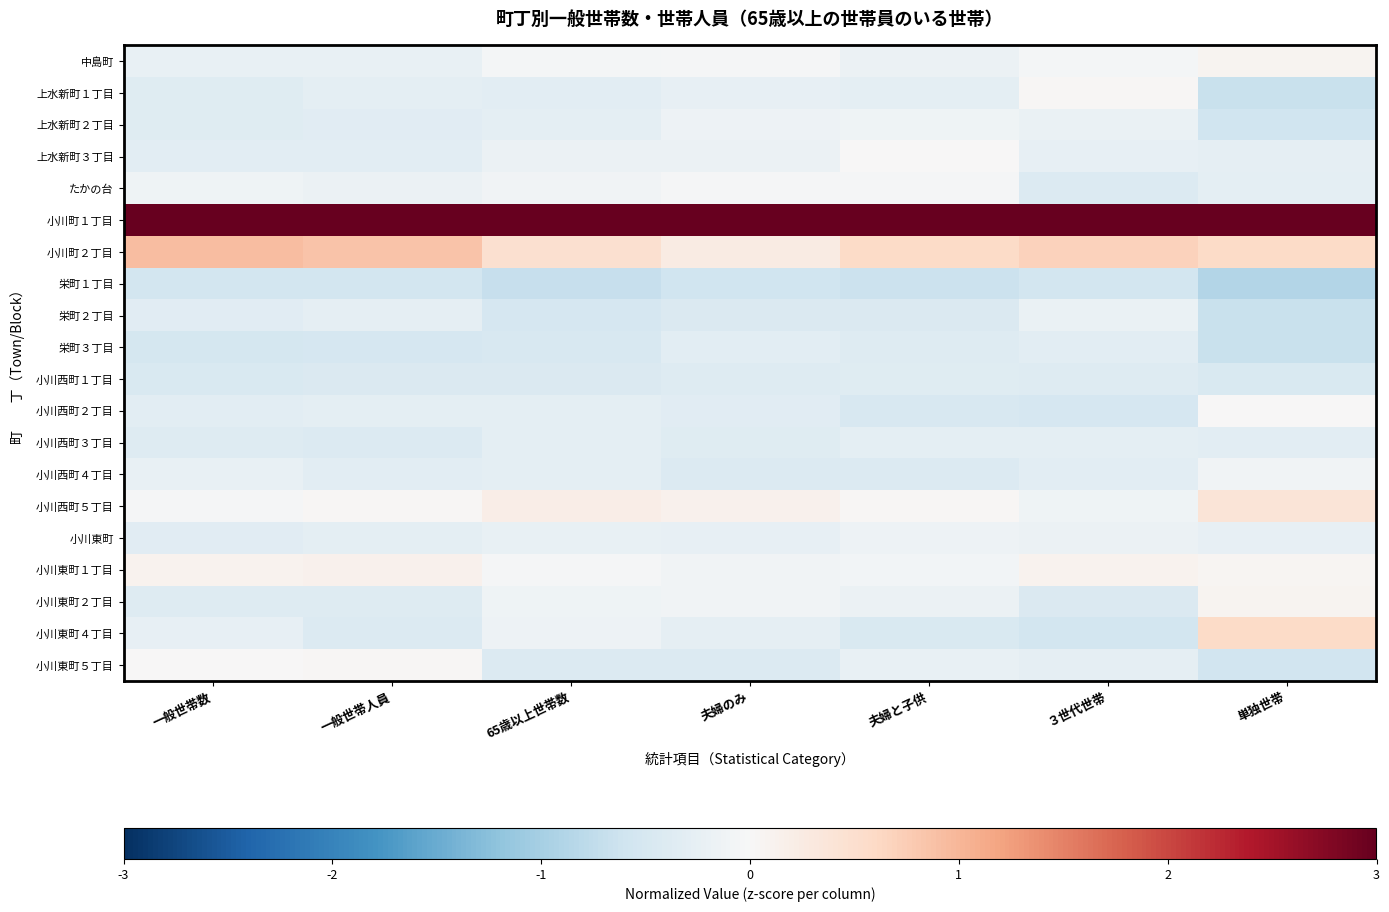

Which category has the highest value across all series?

夫婦のみ